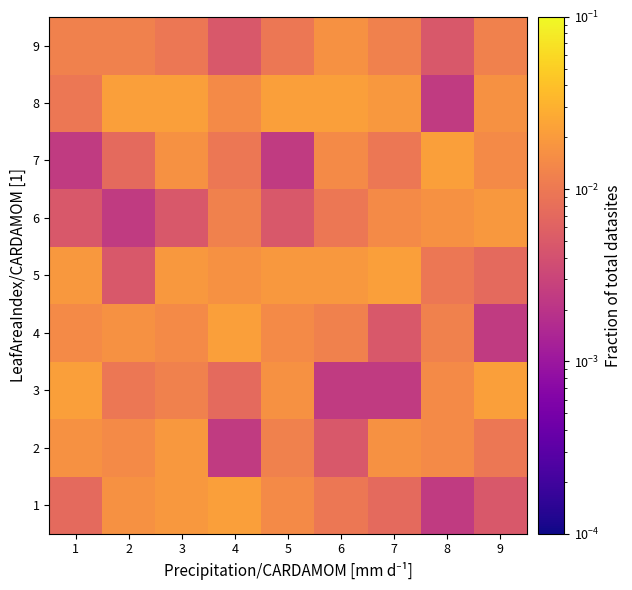

Reading left to right, what are all the values shown in this chart?

1: 1=0.0	2=0.0	3=0.0	4=0.0	5=0.0	6=0.0	7=0.0	8=0.0	9=0.0
2: 1=0.0	2=0.0	3=0.0	4=0.0	5=0.0	6=0.0	7=0.0	8=0.0	9=0.0
3: 1=0.0	2=0.0	3=0.0	4=0.0	5=0.0	6=0.0	7=0.0	8=0.0	9=0.0
4: 1=0.0	2=0.0	3=0.0	4=0.0	5=0.0	6=0.0	7=0.0	8=0.0	9=0.0
5: 1=0.0	2=0.0	3=0.0	4=0.0	5=0.0	6=0.0	7=0.0	8=0.0	9=0.0
6: 1=0.0	2=0.0	3=0.0	4=0.0	5=0.0	6=0.0	7=0.0	8=0.0	9=0.0
7: 1=0.0	2=0.0	3=0.0	4=0.0	5=0.0	6=0.0	7=0.0	8=0.0	9=0.0
8: 1=0.0	2=0.0	3=0.0	4=0.0	5=0.0	6=0.0	7=0.0	8=0.0	9=0.0
9: 1=0.0	2=0.0	3=0.0	4=0.0	5=0.0	6=0.0	7=0.0	8=0.0	9=0.0